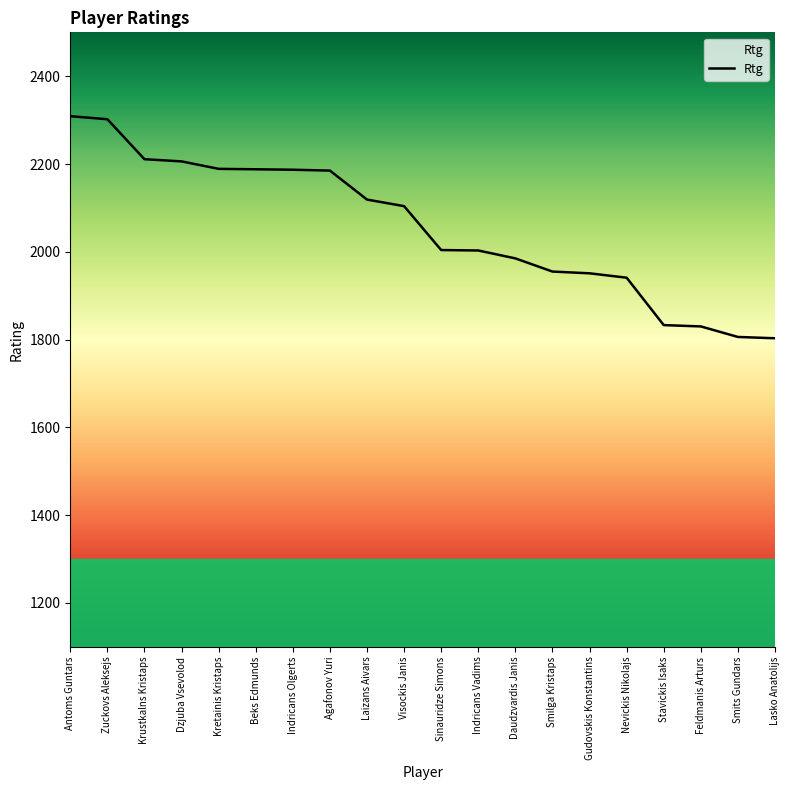

What is the maximum value shown in the chart?

2309